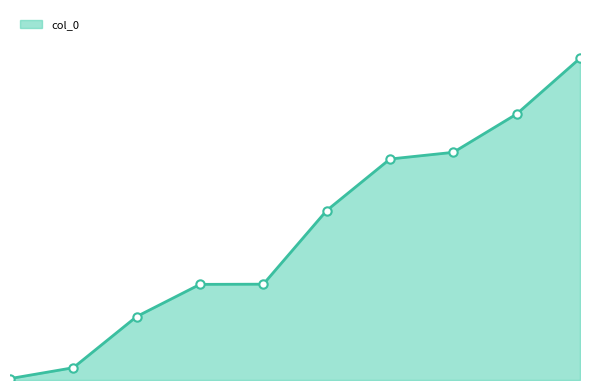

Is this an area chart (filled region under the line)?

Yes